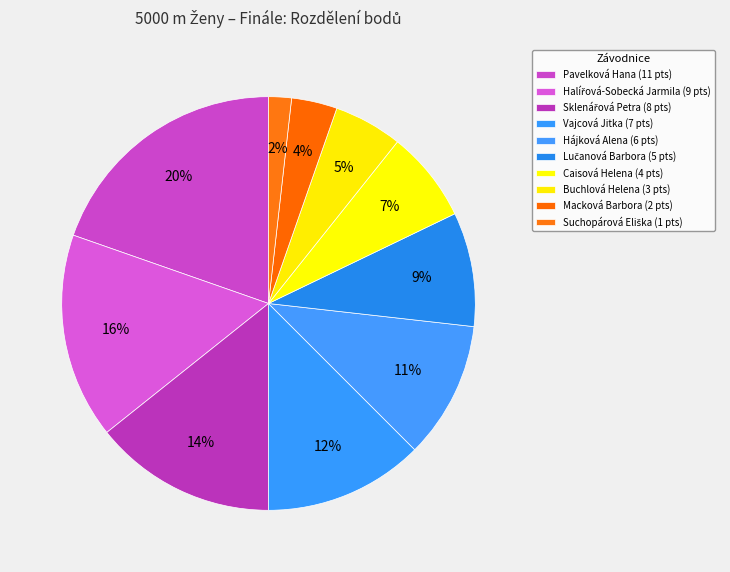

How many slices are in this pie chart?

10